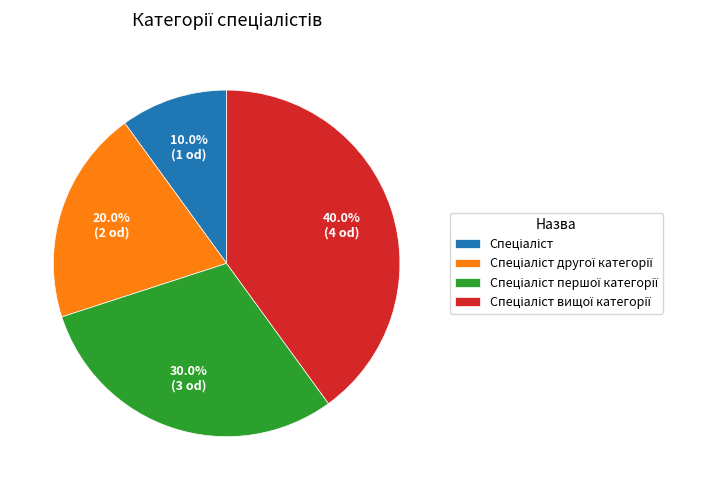

Does any single category account for the majority?

No